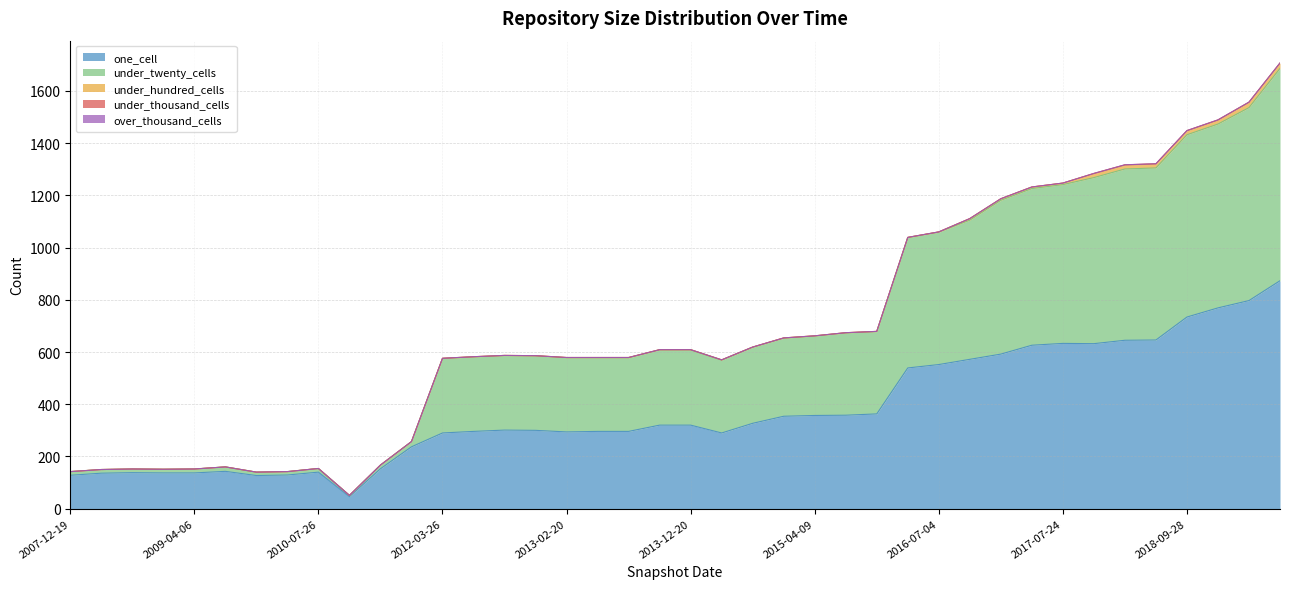

Is the value of under_twenty_cells at 2011-02-21 greater than the value of over_thousand_cells at 2012-03-26?

Yes